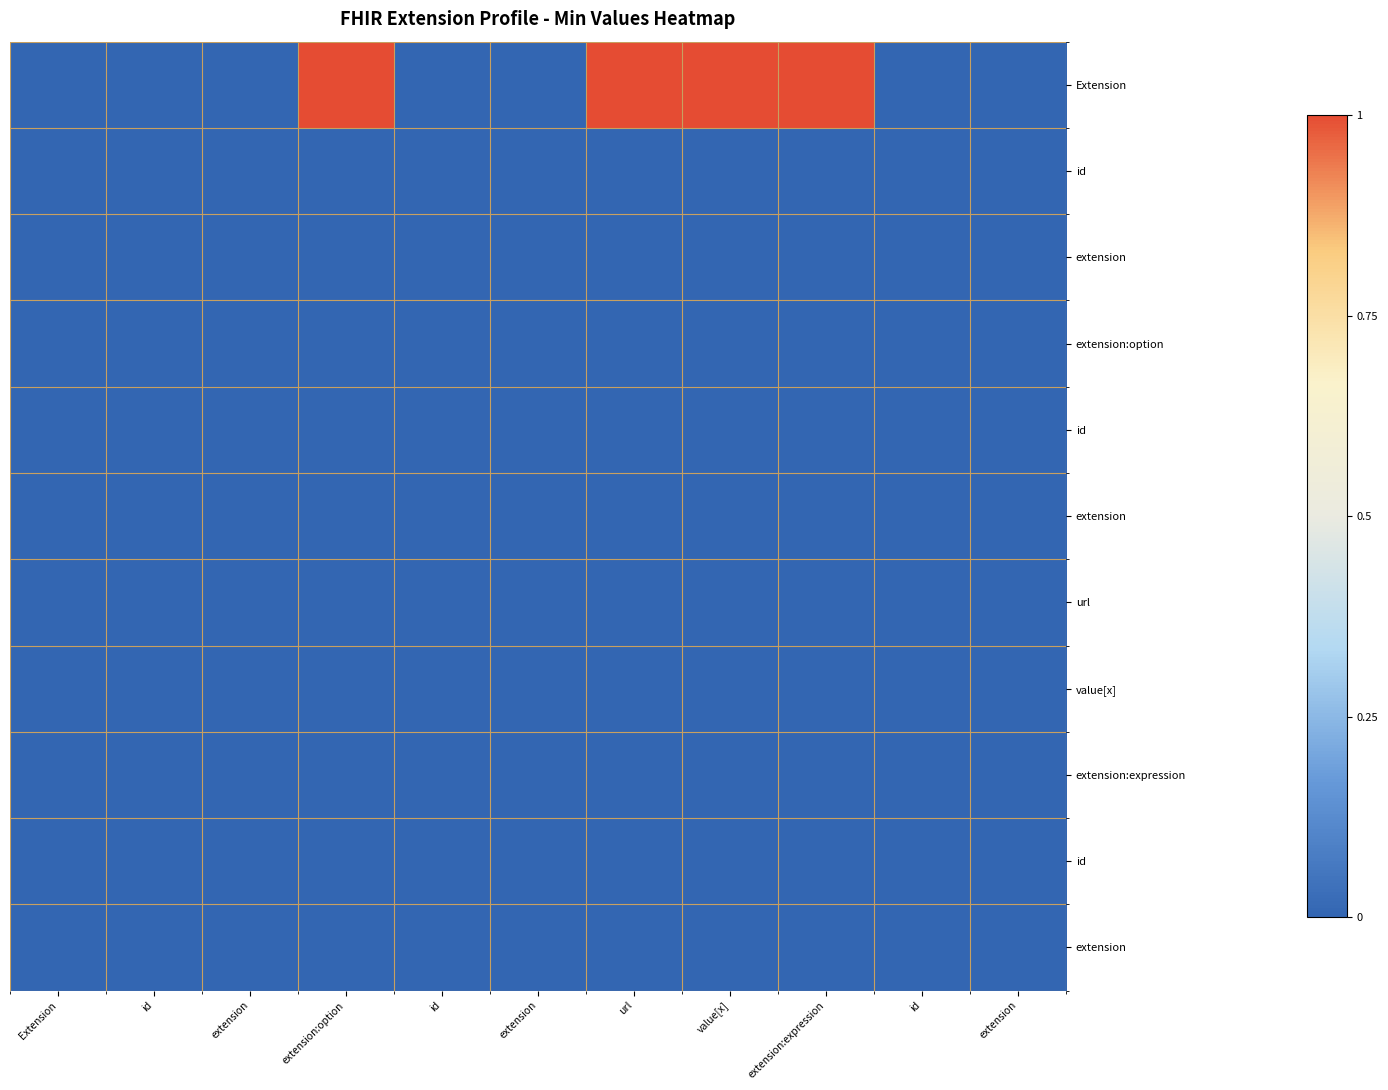

Which category has the highest value across all series?

extension:option